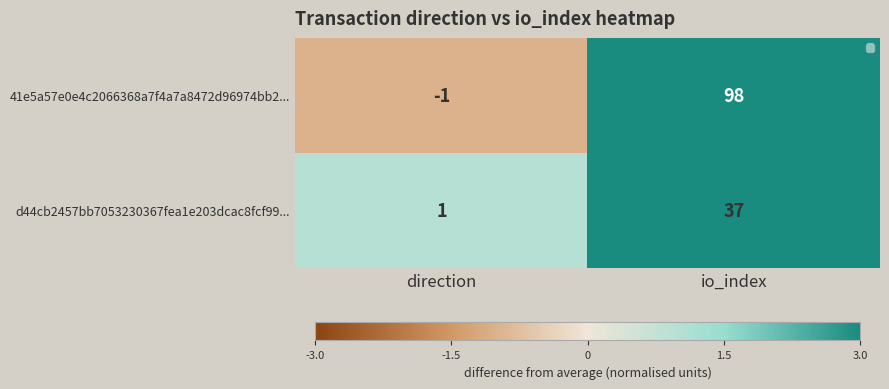

Which category has the highest value across all series?

io_index